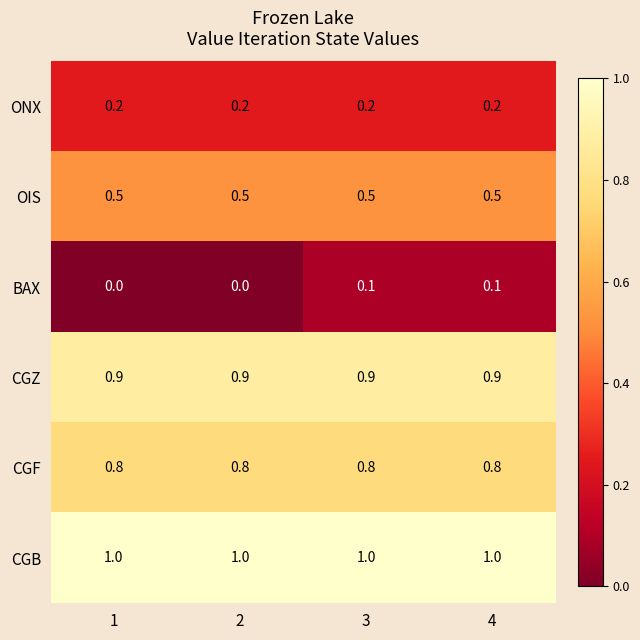

True or false: CGB has a value of 0.2 at 3.

False